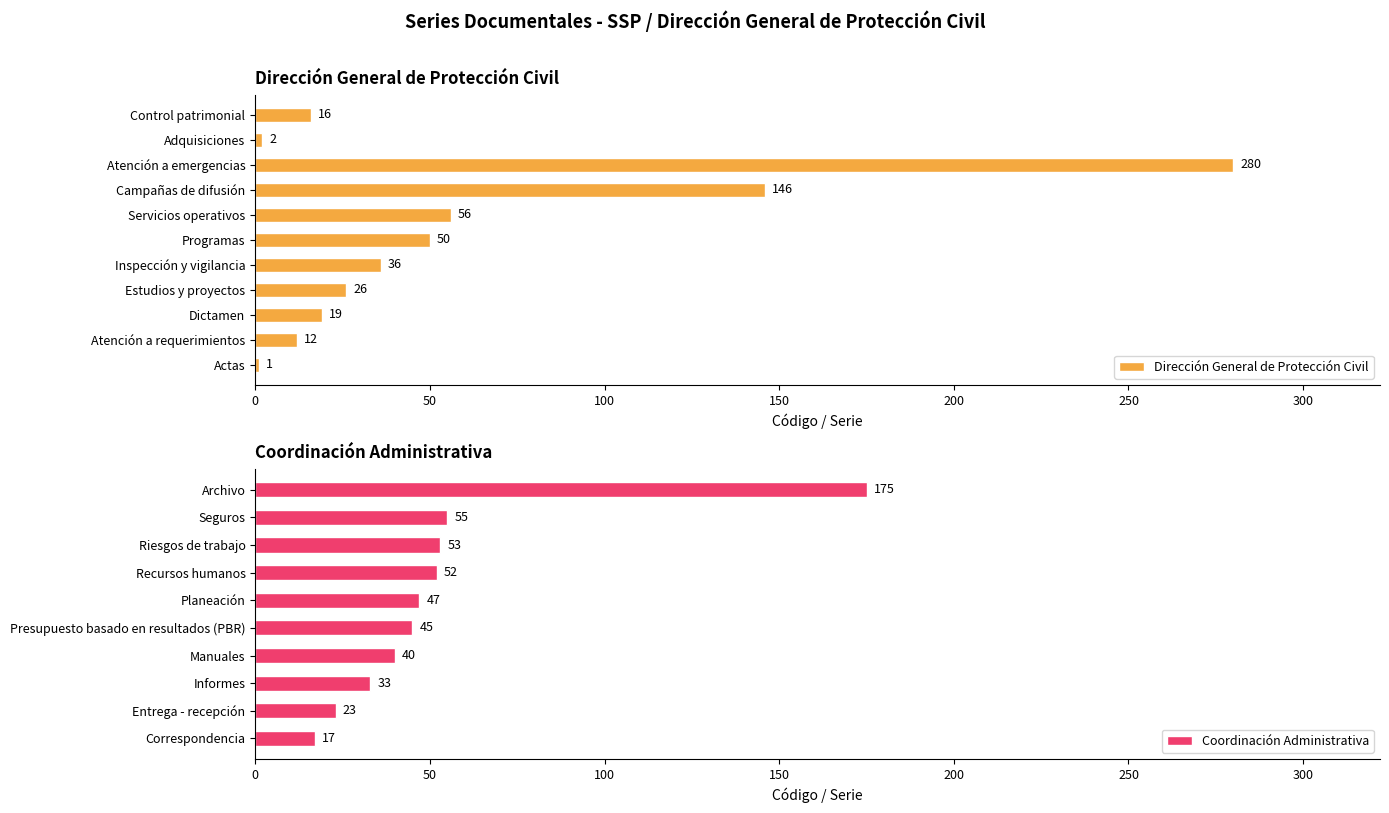

What is the minimum value shown in the chart?

1